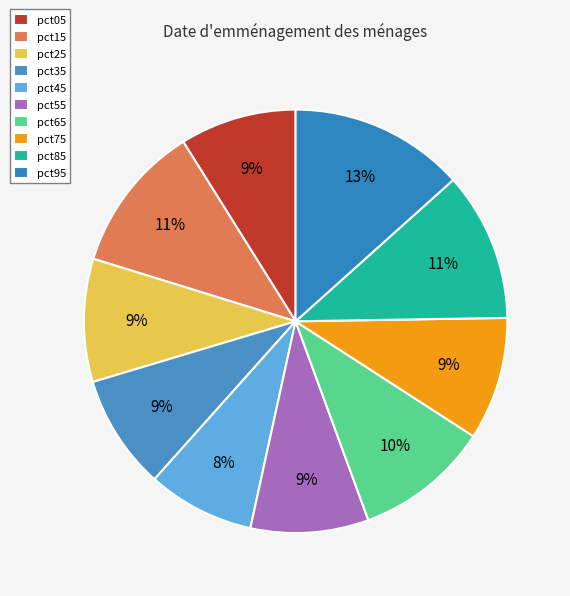

Which category has the smallest portion of the pie?

pct45